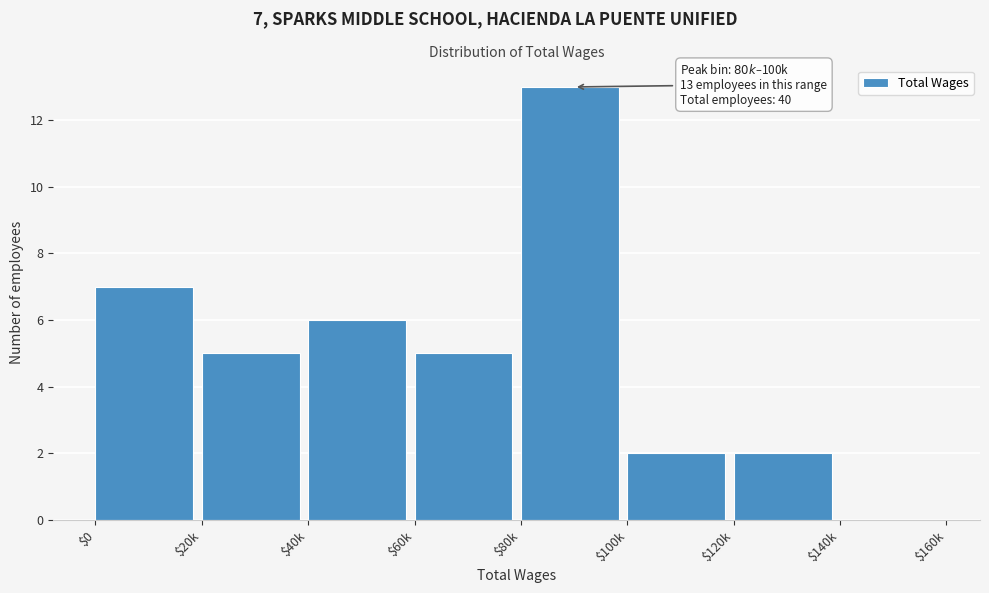

What is the sum of all values?

40